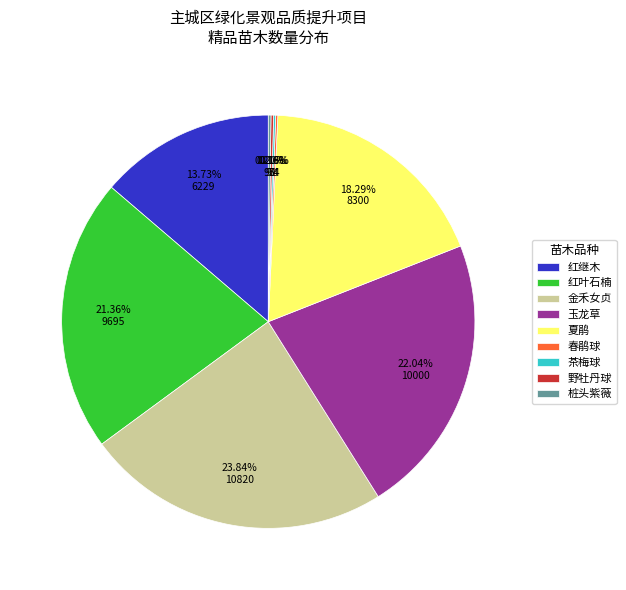

Between 金禾女贞 and 玉龙草, which is larger?

金禾女贞